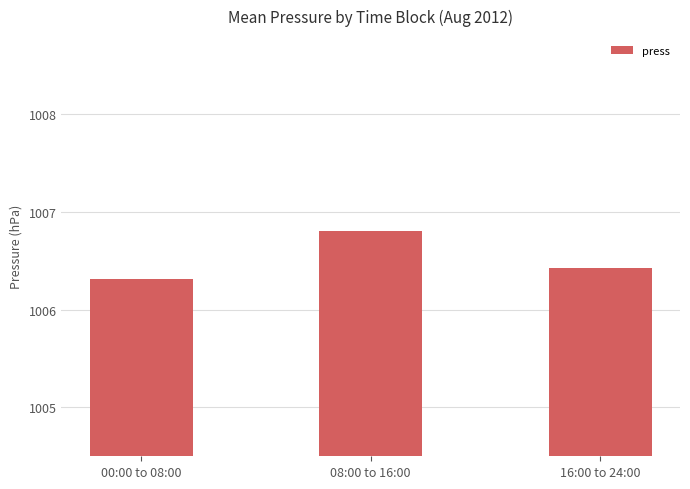

Does the chart contain any negative values?

No